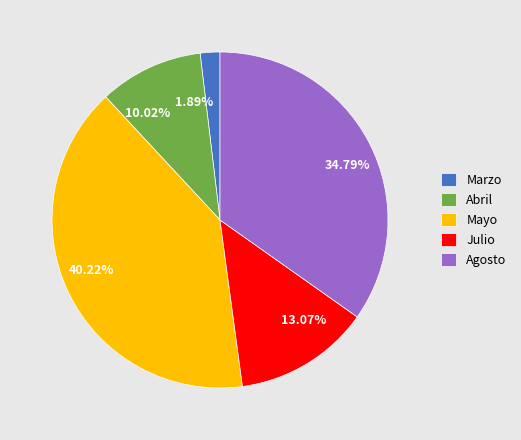

What is the largest slice in the pie chart?

Mayo